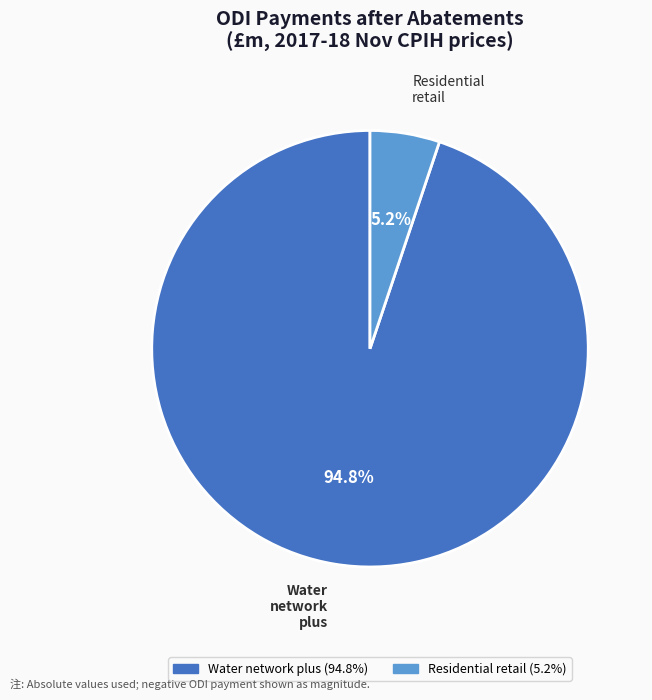

Is there any slice that represents more than half of the pie?

Yes